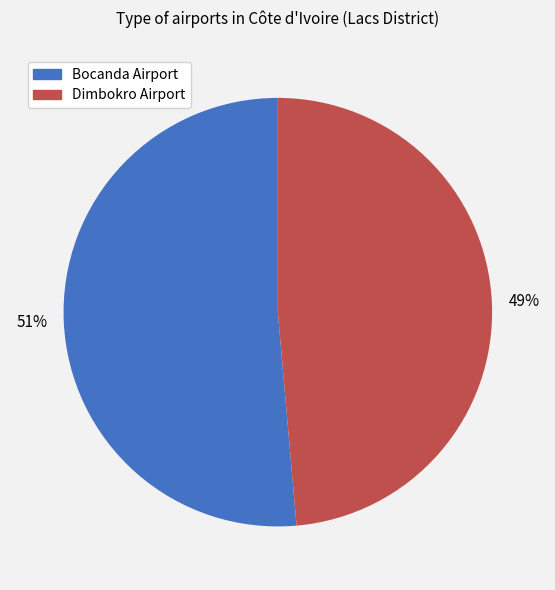

To the nearest percent, what is the average slice percentage?

50%